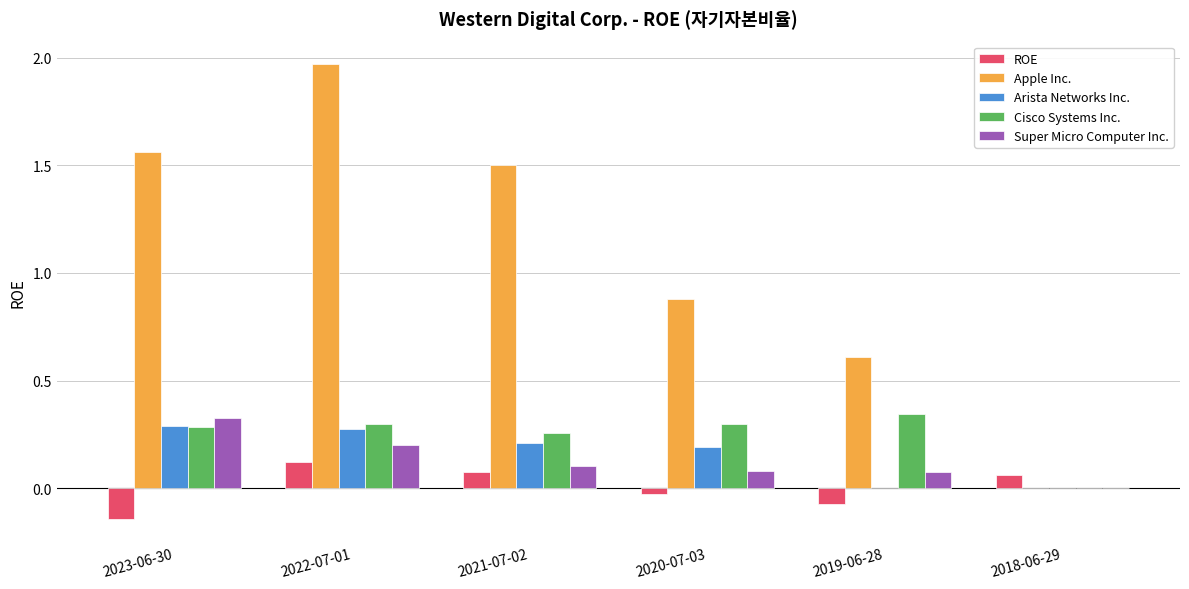

Which category has the highest value across all series?

2022-07-01